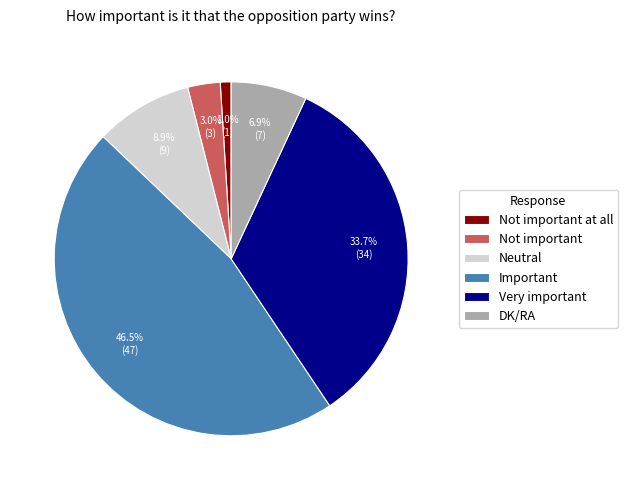

True or false: DK/RA accounts for 7% of the total.

True